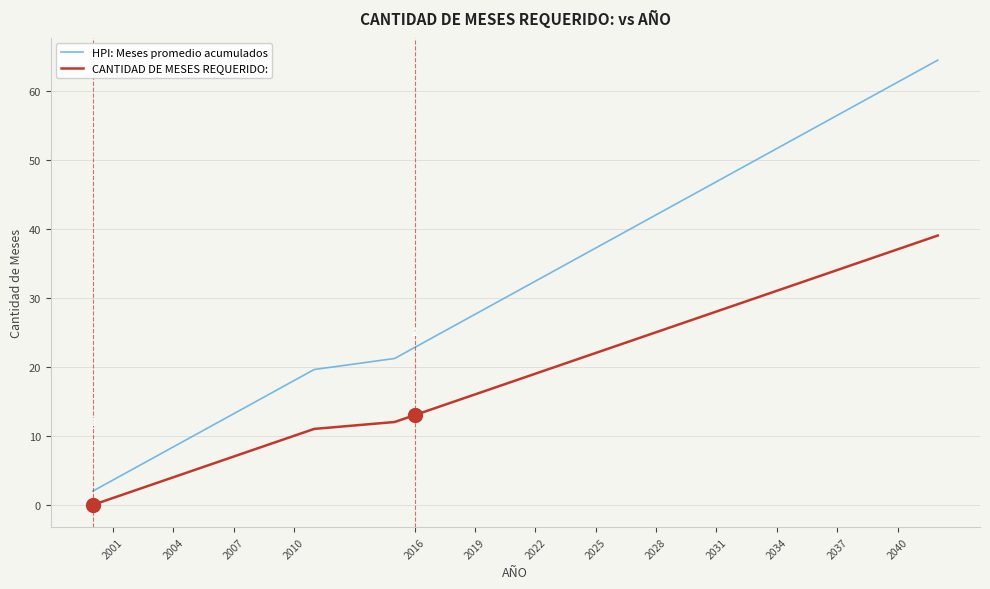

Which series has the largest total across all categories?

HPI: Meses promedio acumulados